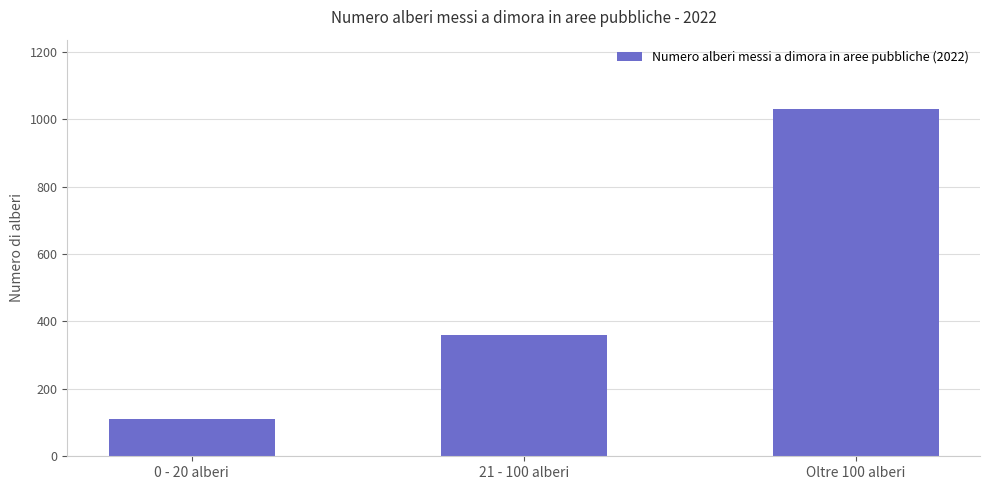

The value at Oltre 100 alberi is 1692. True or false?

False